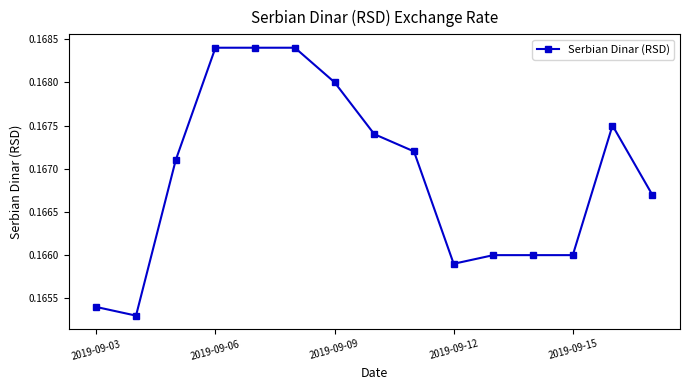

True or false: the data has more than 0 interior local peaks.

True